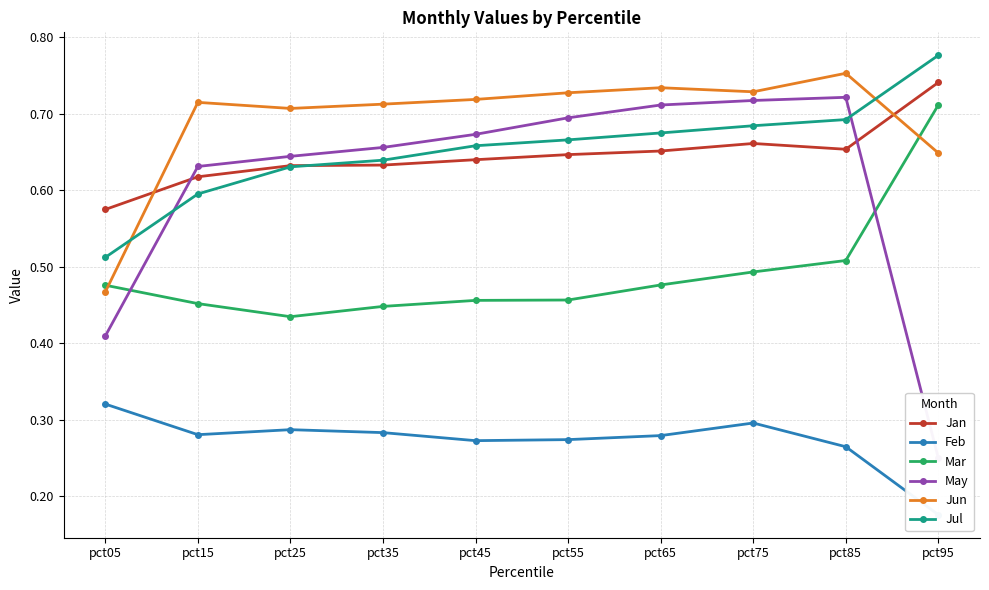

What is the approximate value of Mar at pct55?

0.5